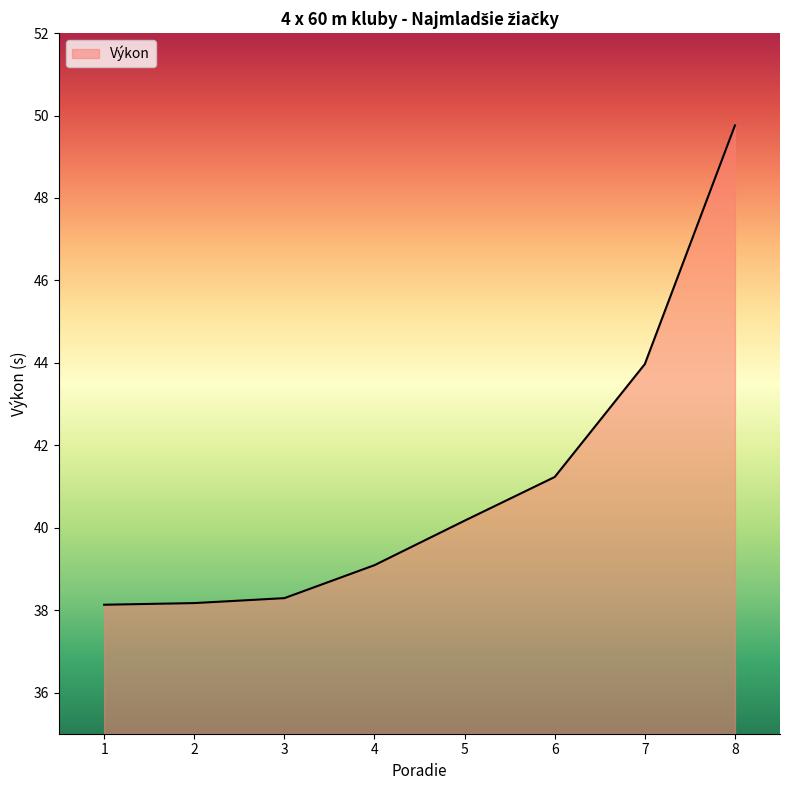

Is it true that the value at 4 is 8.4?

False